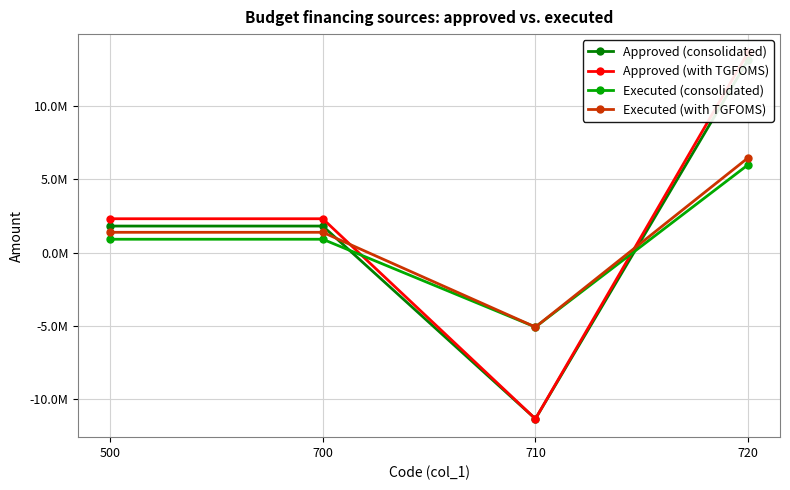

Reading right to left, transcribe all the data shown in this chart.

Approved (consolidated): 13184058.5	-11373800.0	1810258.5	1810258.5
Approved (with TGFOMS): 13683894.5	-11373800.0	2310094.5	2310094.5
Executed (consolidated): 6003938.6	-5095454.8	908483.7	908483.7
Executed (with TGFOMS): 6478624.5	-5095454.8	1383169.7	1383169.7